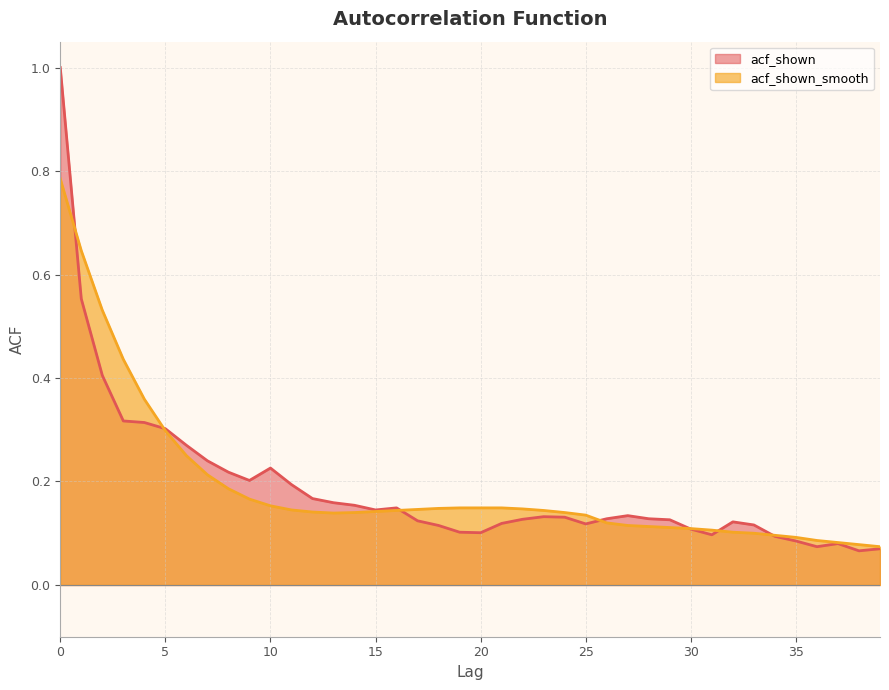

At which label is acf_shown_smooth closest to 0?

39